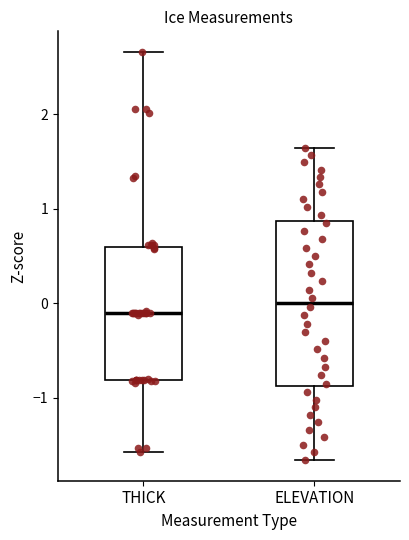

Reading left to right, read every box against the y-axis: the position of its median line, the range the box covers, and the ends of its whiskers. The values are not printed on the chart, so give them approximately, as read against the axis.

THICK: median -0.1, box -0.8 to 0.6, whiskers -1.6 to 2.7
ELEVATION: median 0.0, box -0.9 to 0.9, whiskers -1.7 to 1.6